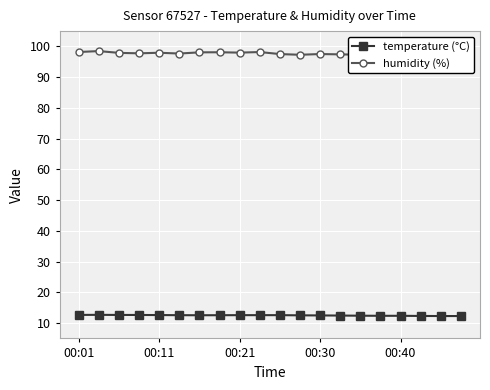

What is the sum of all humidity (%) values?

1953.5